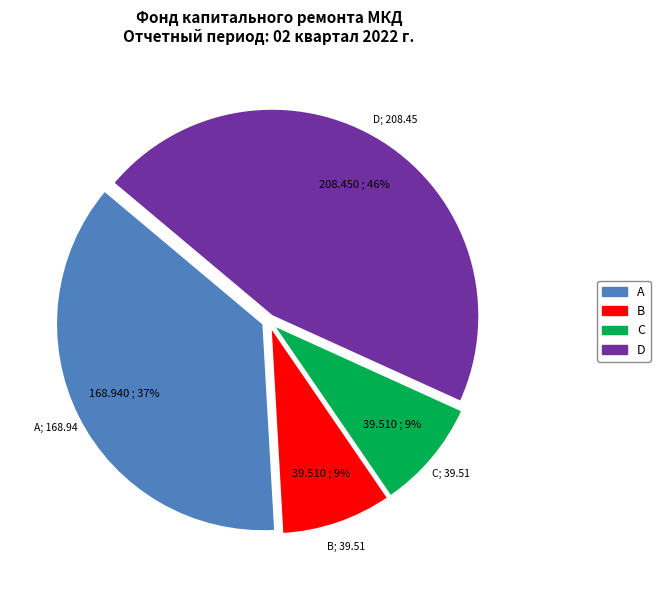

To the nearest percent, what is the average slice percentage?

25%